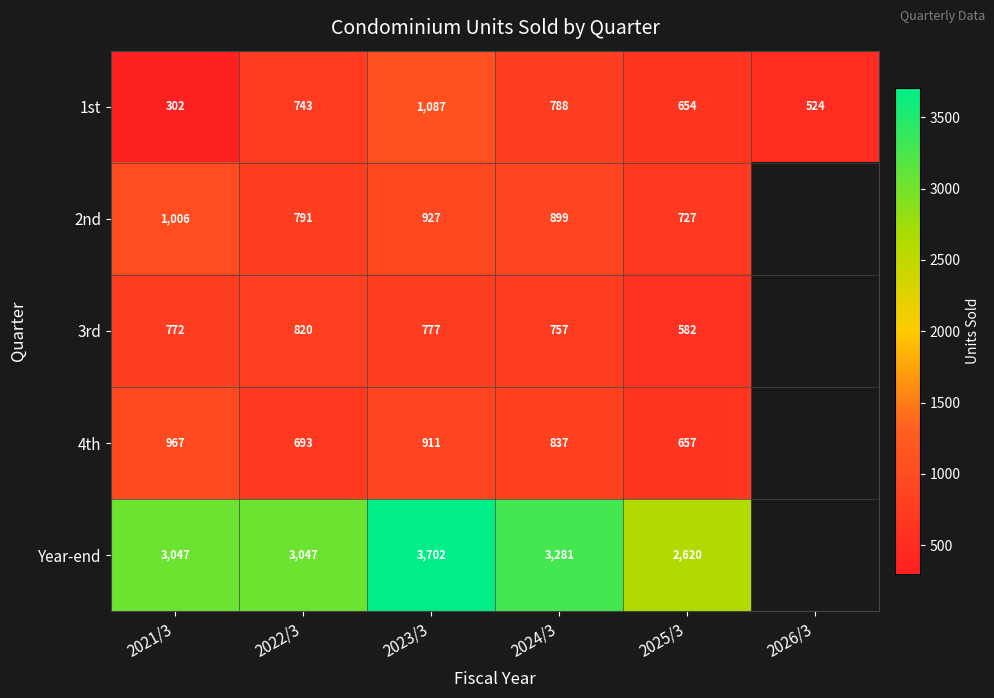

What is the lowest value of the 1st series?

302